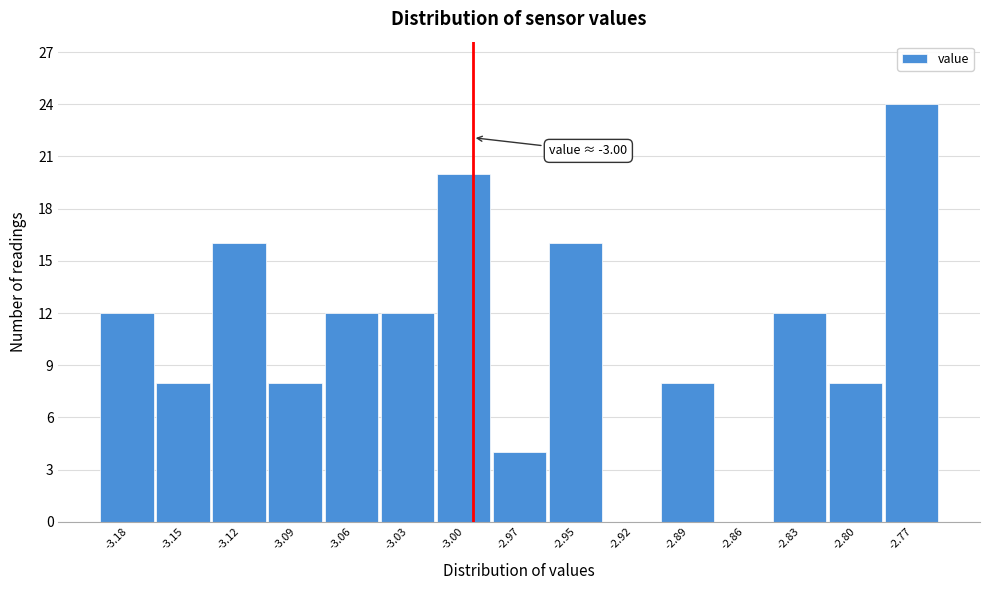

Reading left to right, transcribe all the data shown in this chart.

-3.18=12	-3.15=8	-3.12=16	-3.09=8	-3.06=12	-3.03=12	-3.00=20	-2.97=4	-2.95=16	-2.92=0	-2.89=8	-2.86=0	-2.83=12	-2.80=8	-2.77=24